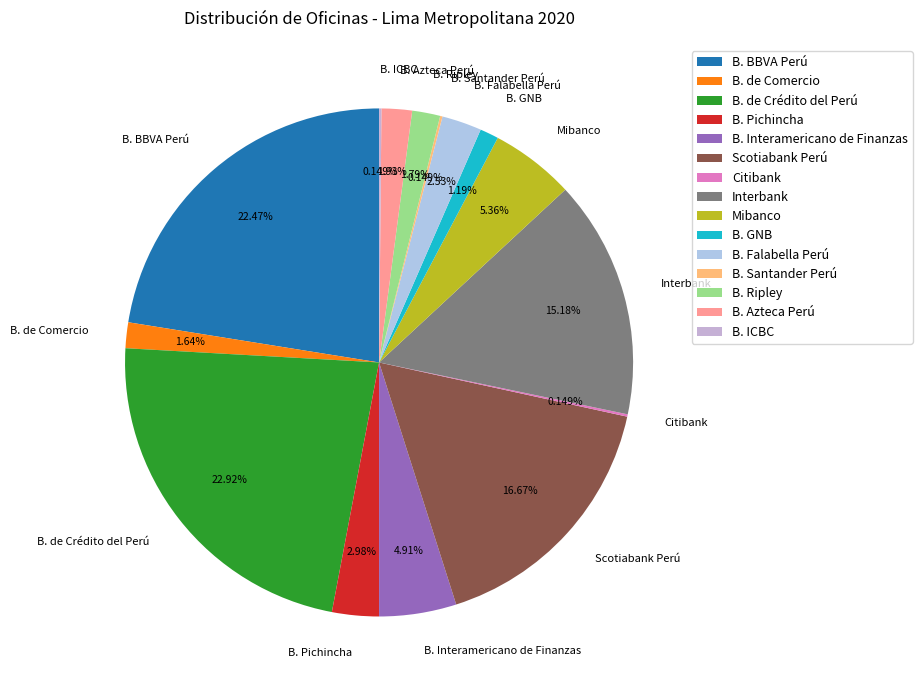

Is it true that Scotiabank Perú is 17% of the pie?

True